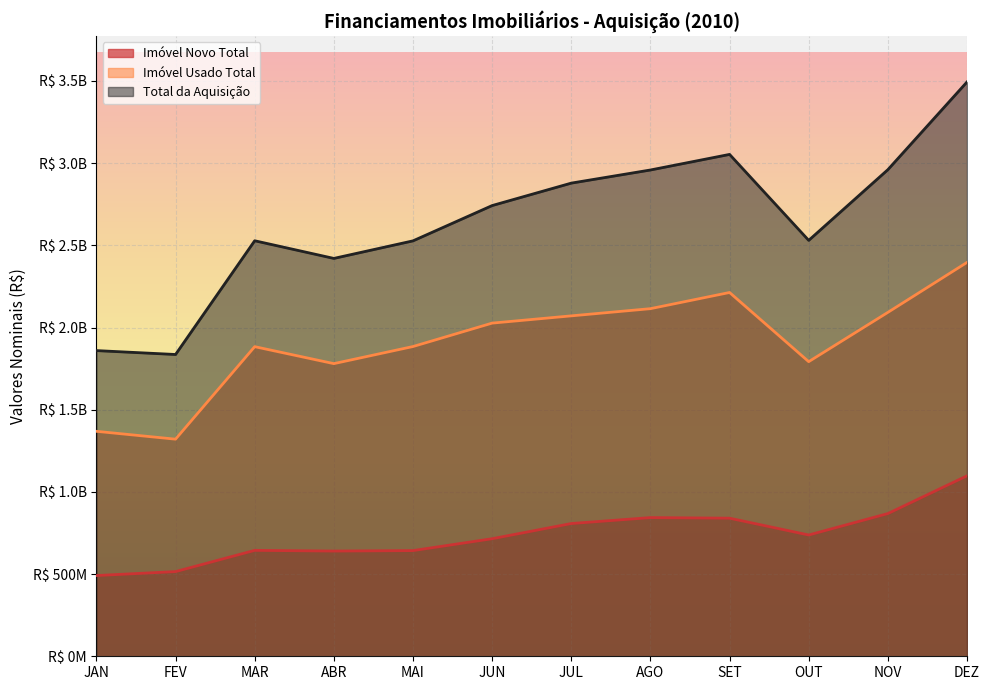

How many categories are shown in the chart?

12